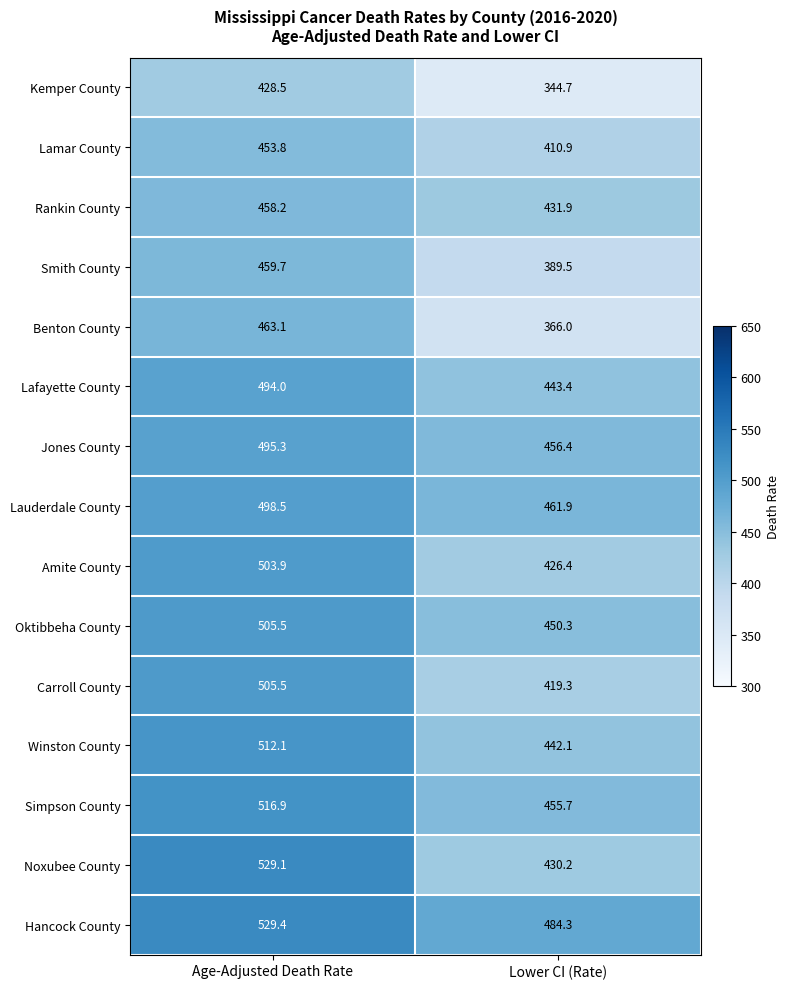

What is the sum of all Noxubee County values?

959.3